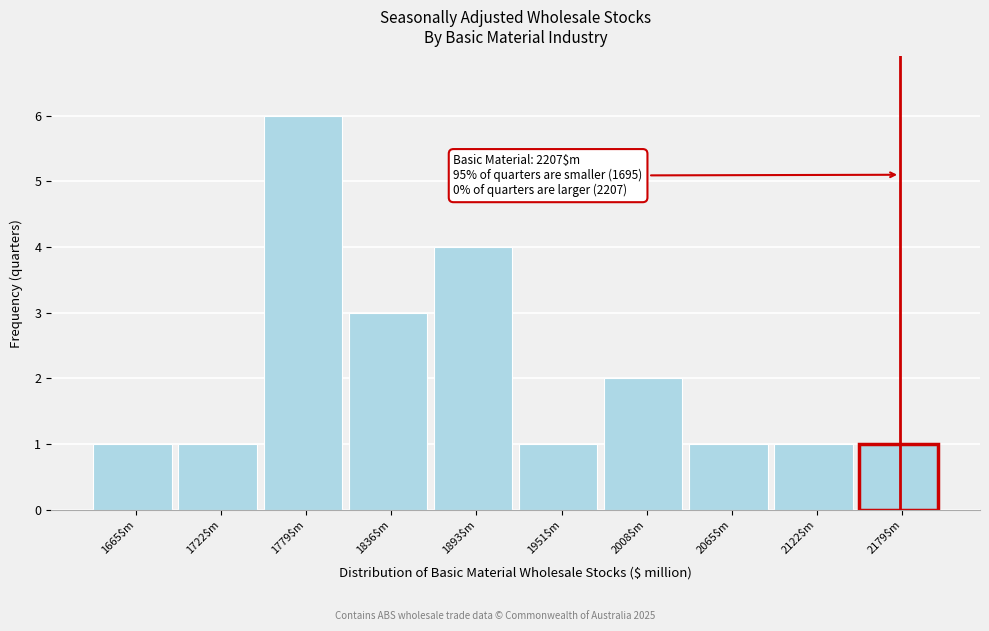

Reading right to left, list all the values displayed in this chart.

1	1	1	2	1	4	3	6	1	1